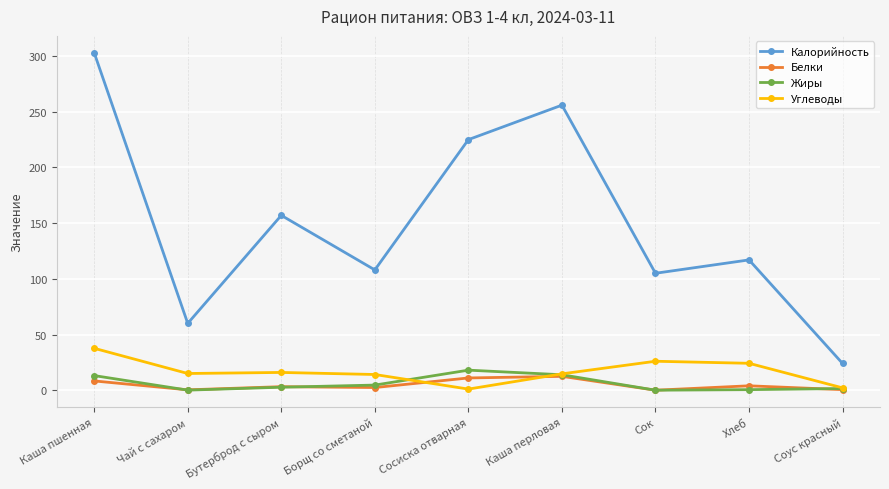

Is it true that Углеводы equals 14.7 at Каша перловая?

True